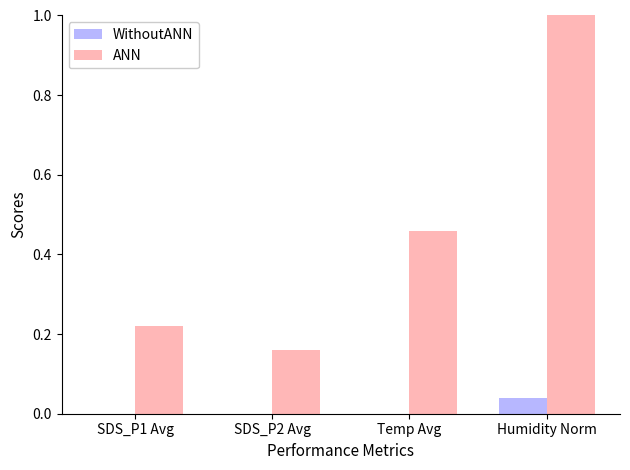

Between SDS_P1 Avg and Humidity Norm, which series saw the biggest shift?

ANN